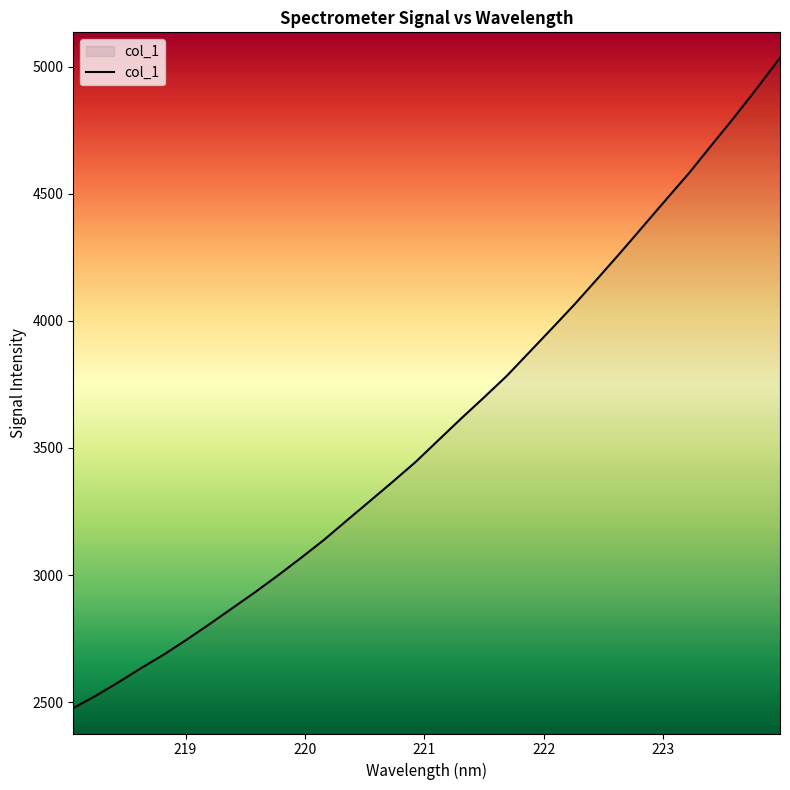

What is the smallest value displayed?

2477.0